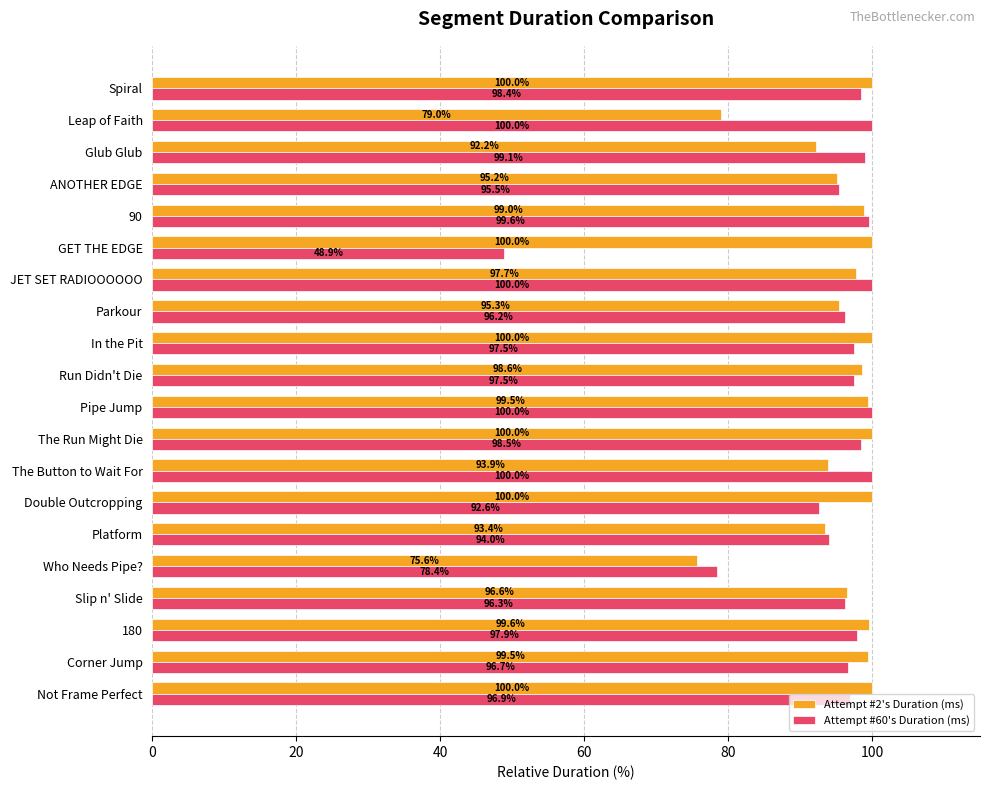

What is the maximum value for Attempt #60's Duration (ms)?

100.0